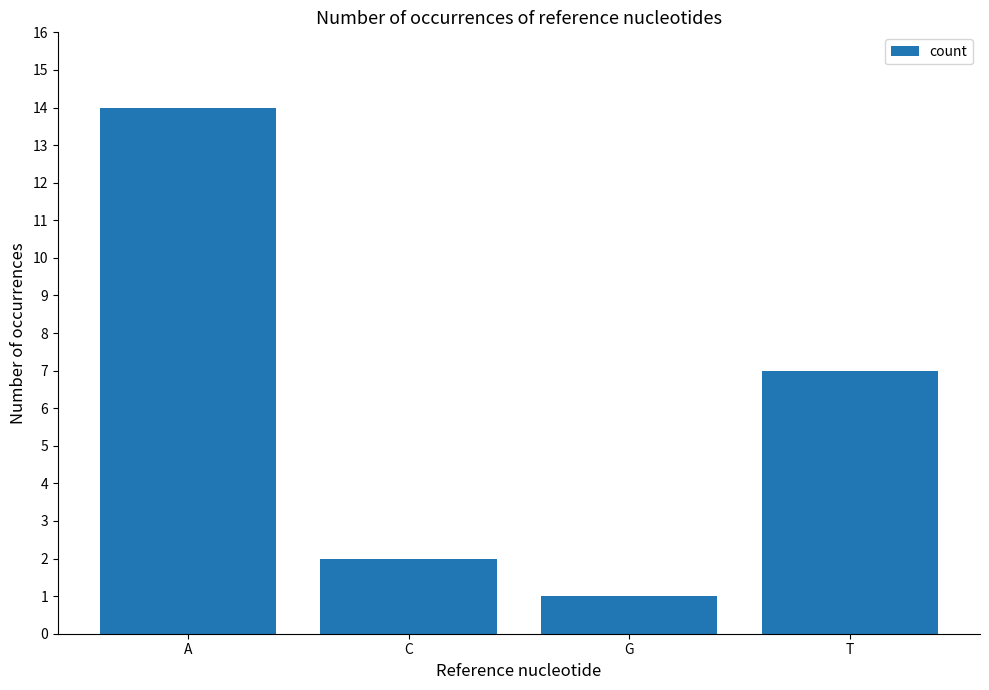

What is the difference between the second highest and minimum values?

6